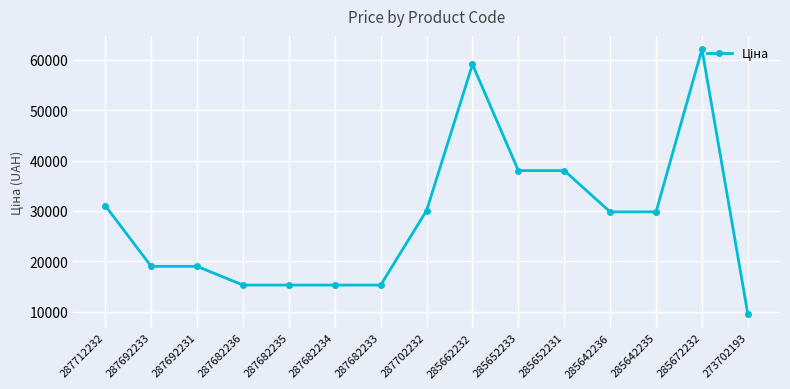

The value at 287702232 is 30077.8. True or false?

True